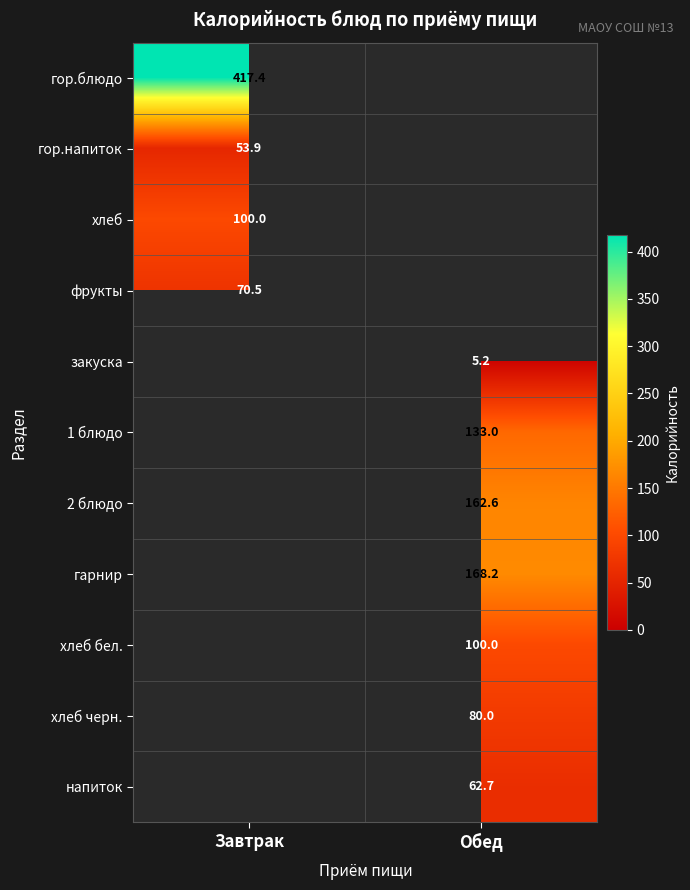

Where does the закуска series first go above 5?

Обед